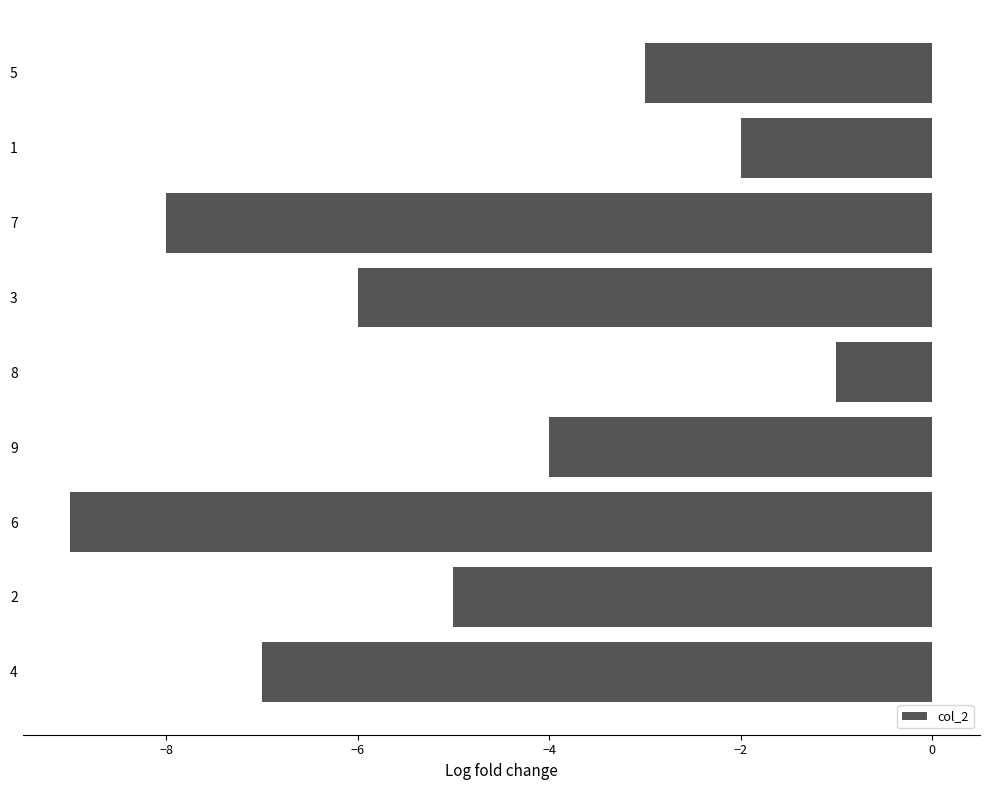

Reading bottom to top, transcribe all the data shown in this chart.

-7	-5	-9	-4	-1	-6	-8	-2	-3